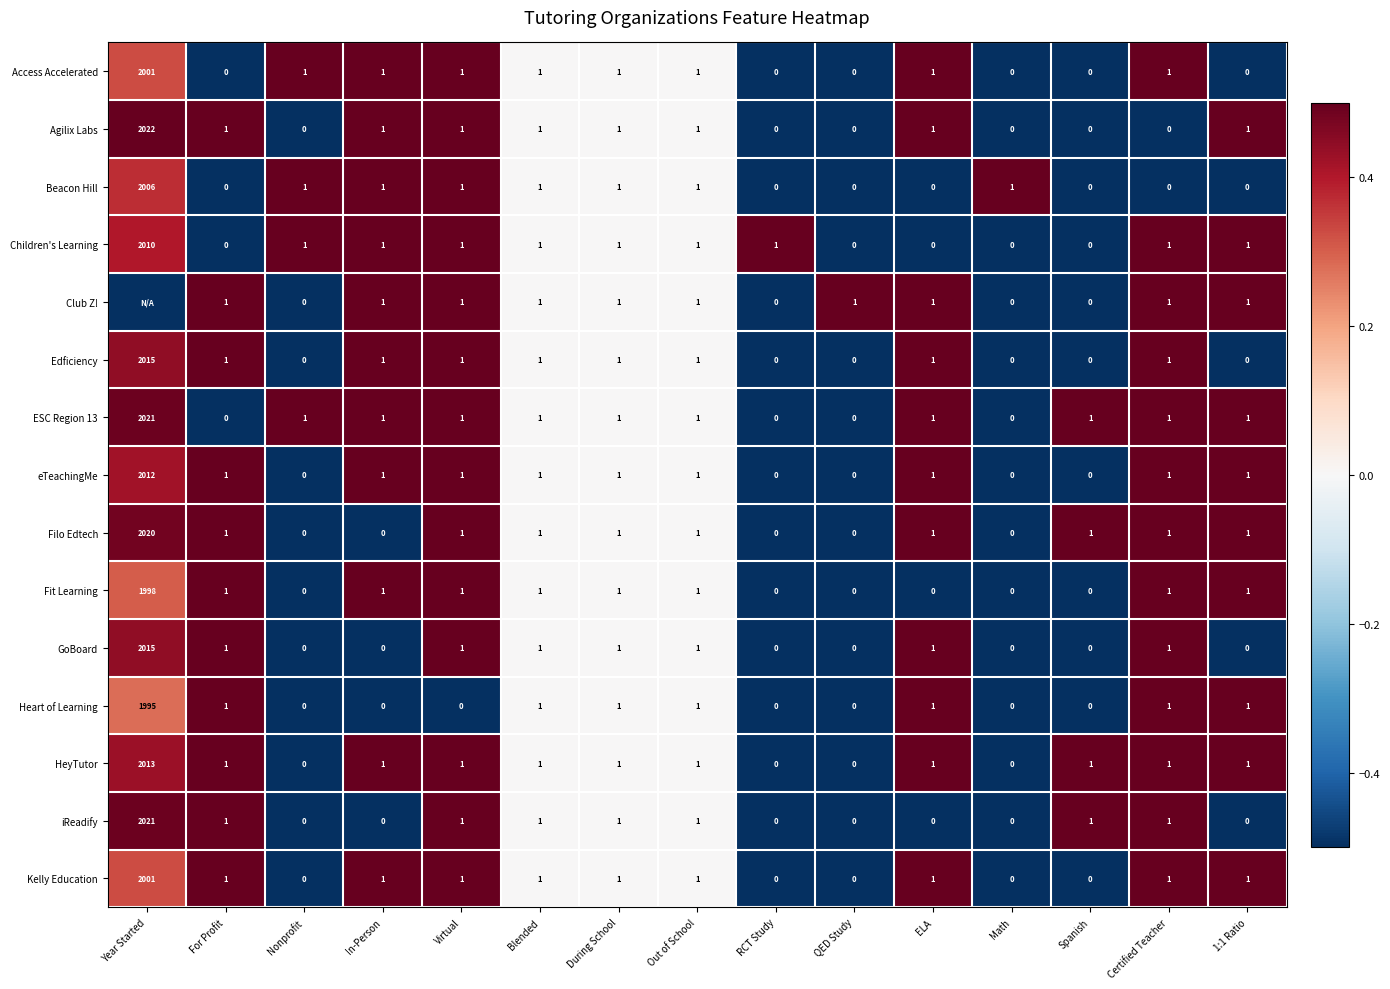

What is the spread (max minus min) of values at Nonprofit?

1.0